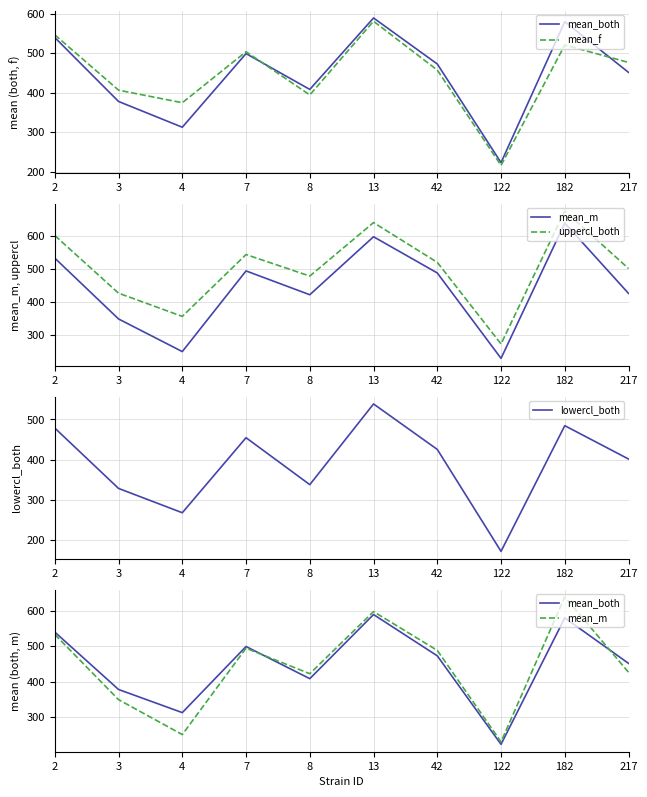

How many values in the lowercl_both series exceed 425?

5